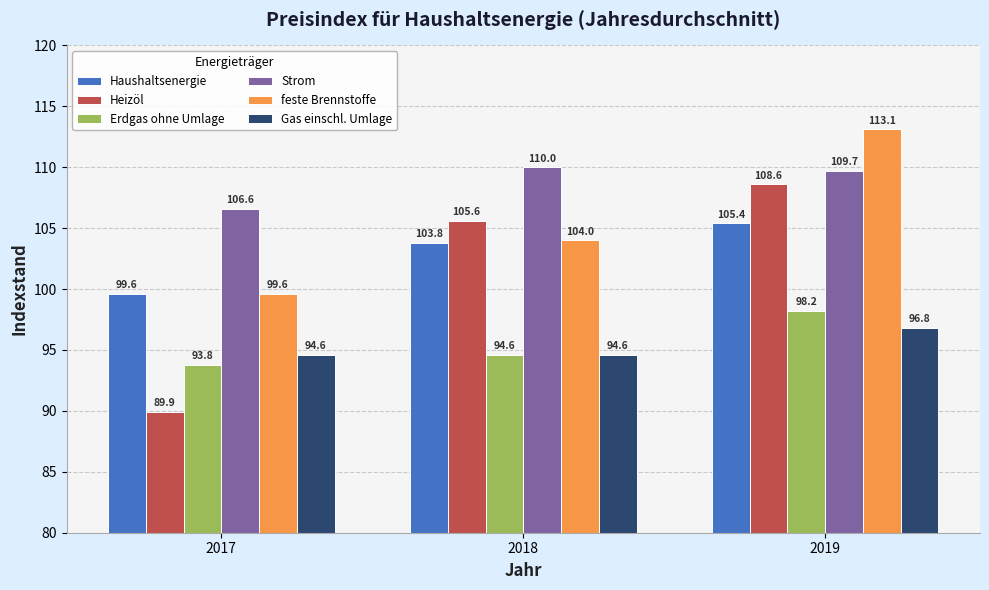

Rank the series at 2019 from lowest to highest value.

Gas einschl. Umlage, Erdgas ohne Umlage, Haushaltsenergie, Heizöl, Strom, feste Brennstoffe